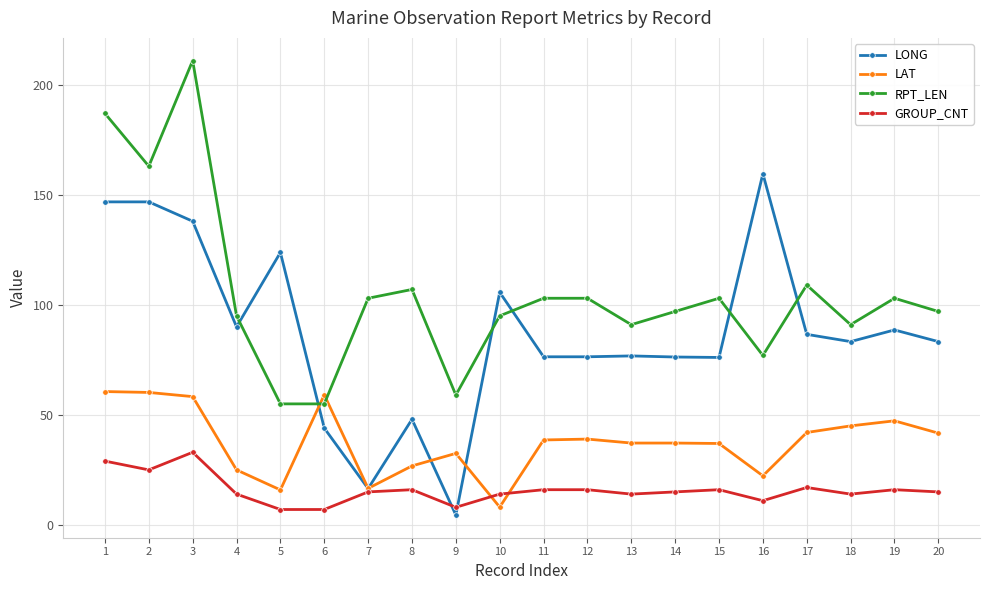

What is the difference between the highest and lowest values at 7?

88.0